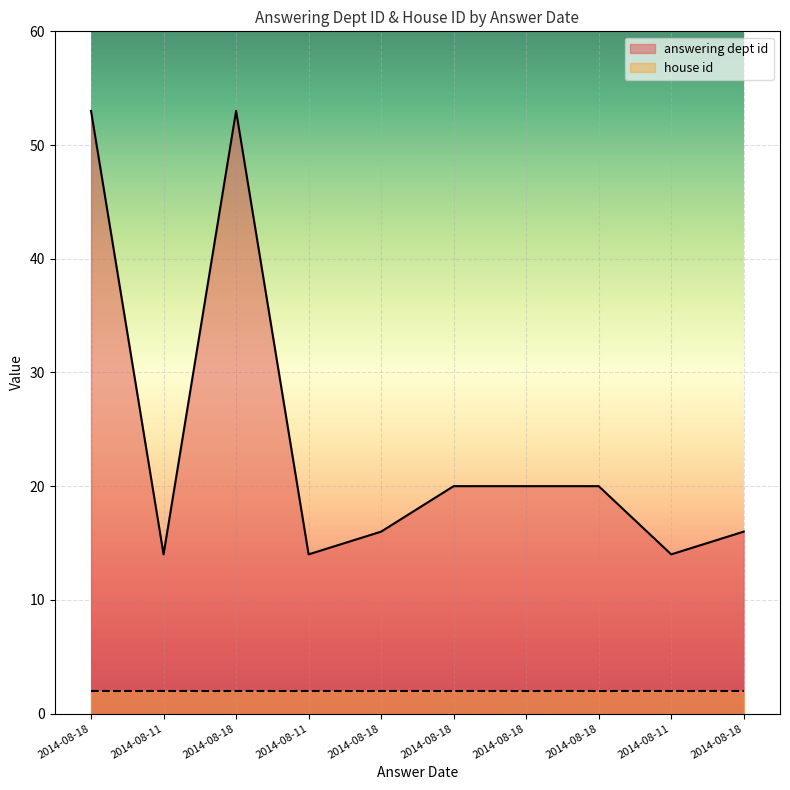

Does the chart display data point markers on the line(s)?

No